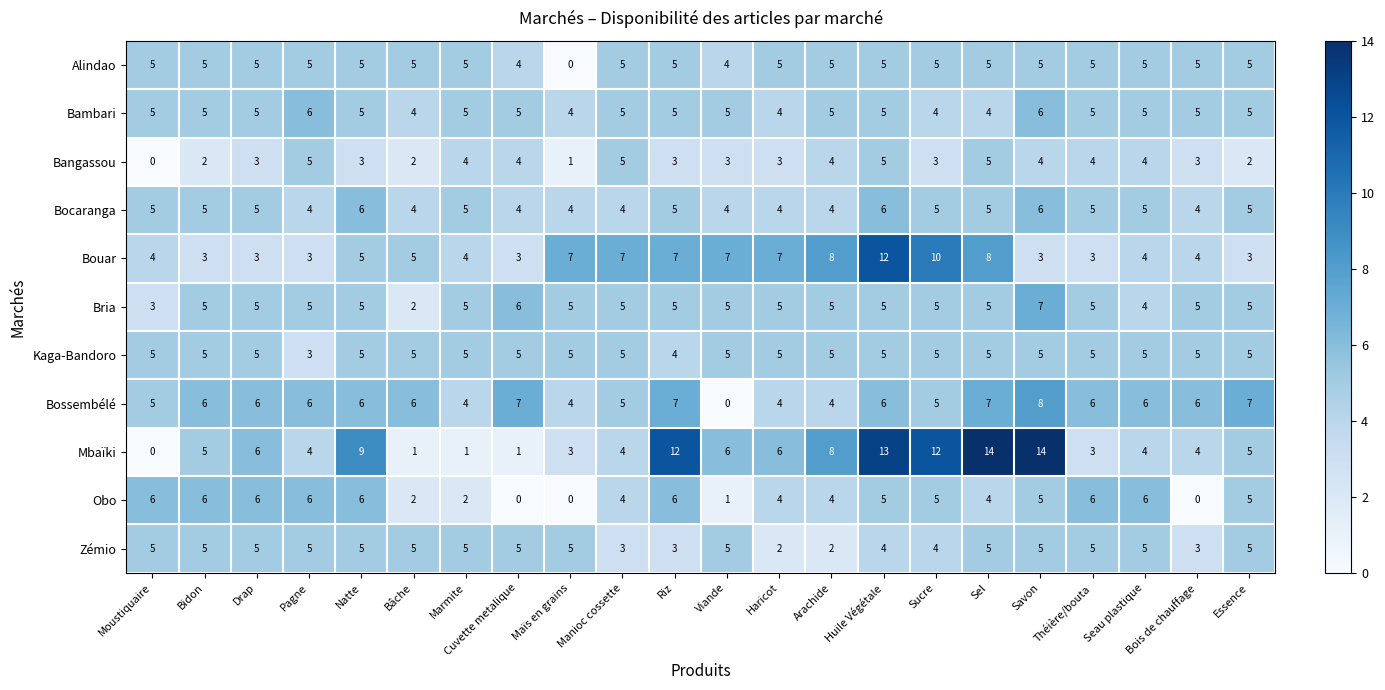

What is the spread (max minus min) of values at Cuvette metalique?

7